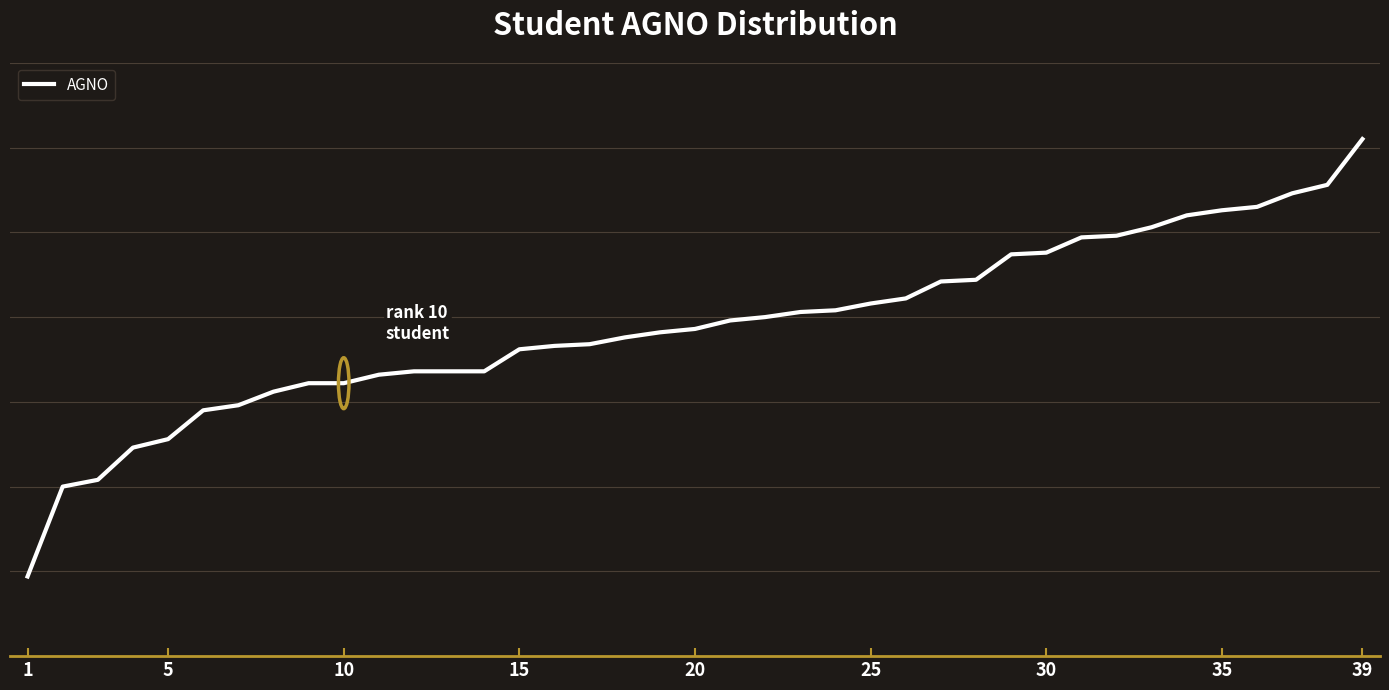

Is this an area chart (filled region under the line)?

No